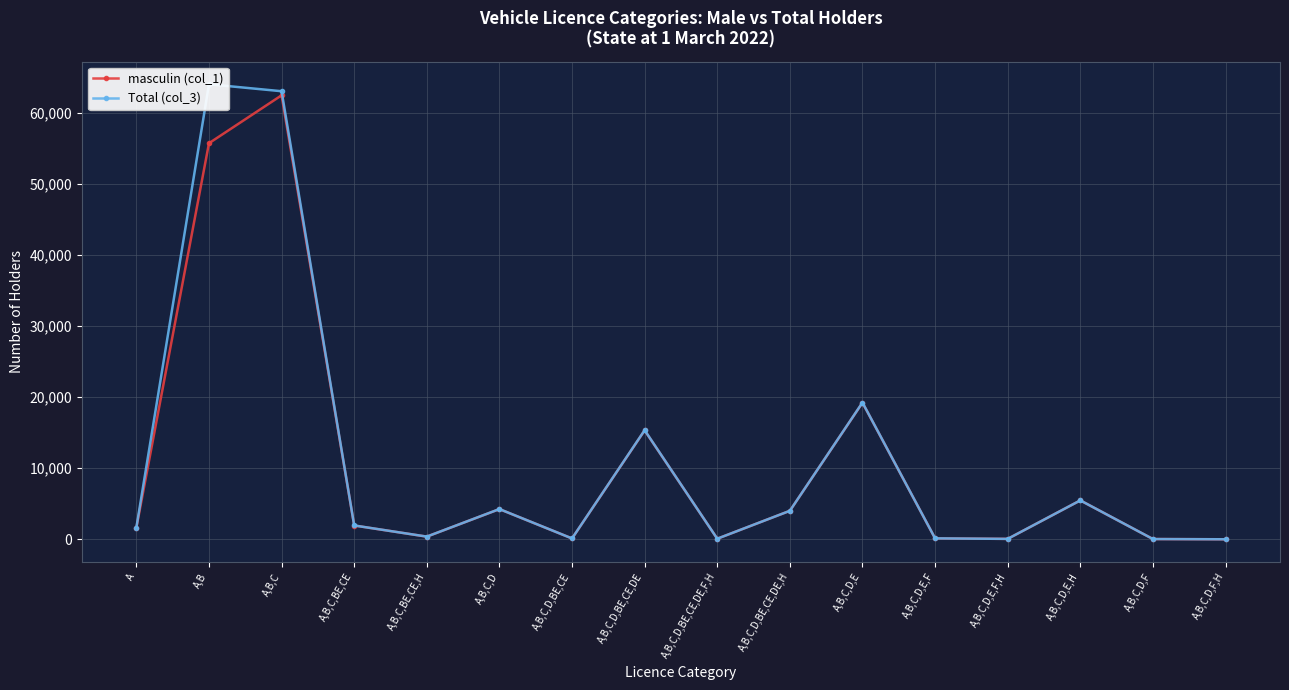

What are all the series names shown in the legend?

masculin (col_1), Total (col_3)